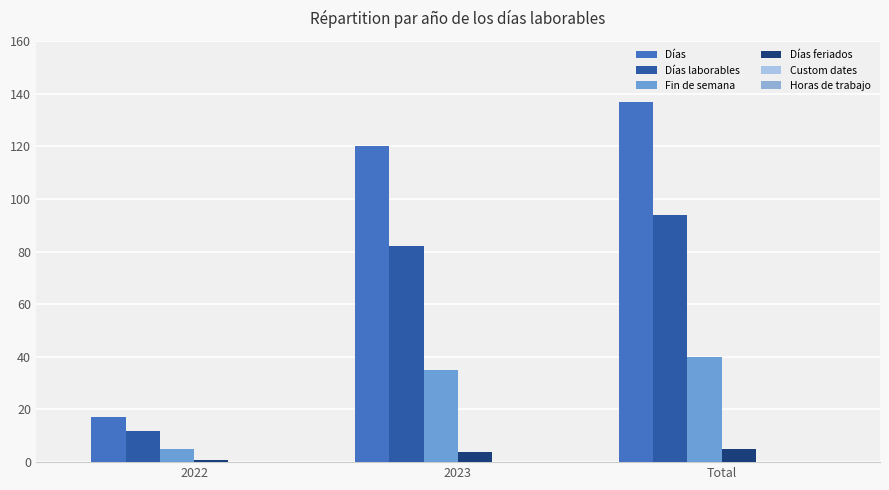

What is the value of the Días laborables bar at the 3rd from the left?

94